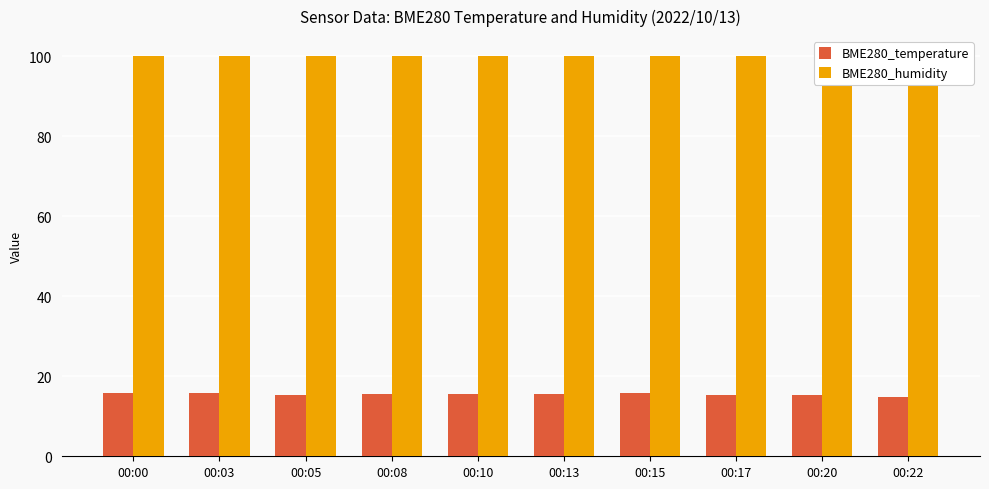

What is the difference between the highest and lowest values at 00:15?

84.2